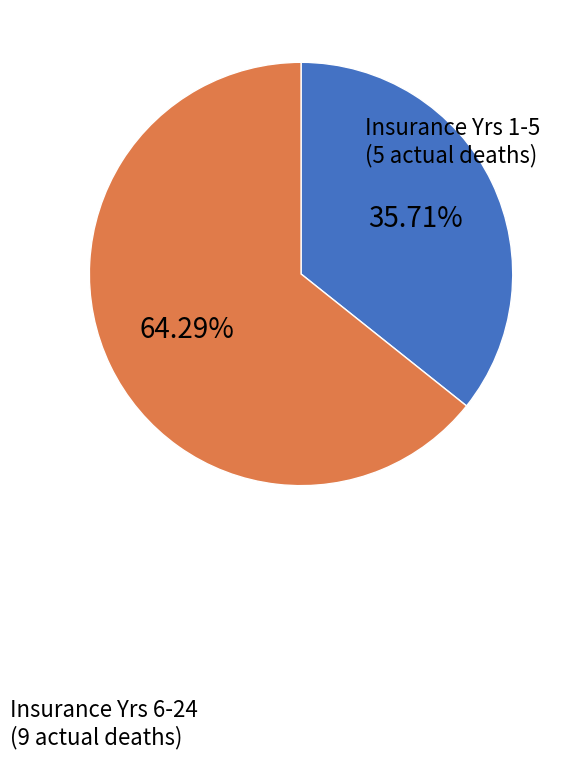

Does any single category account for the majority?

Yes